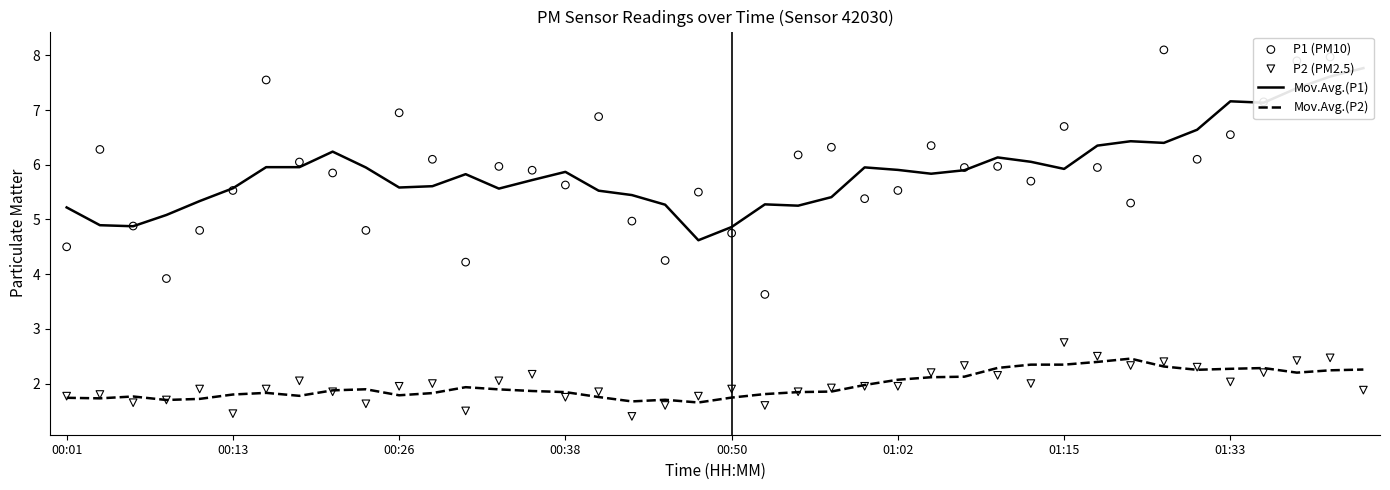

At which category is the sum across all series the highest?

38